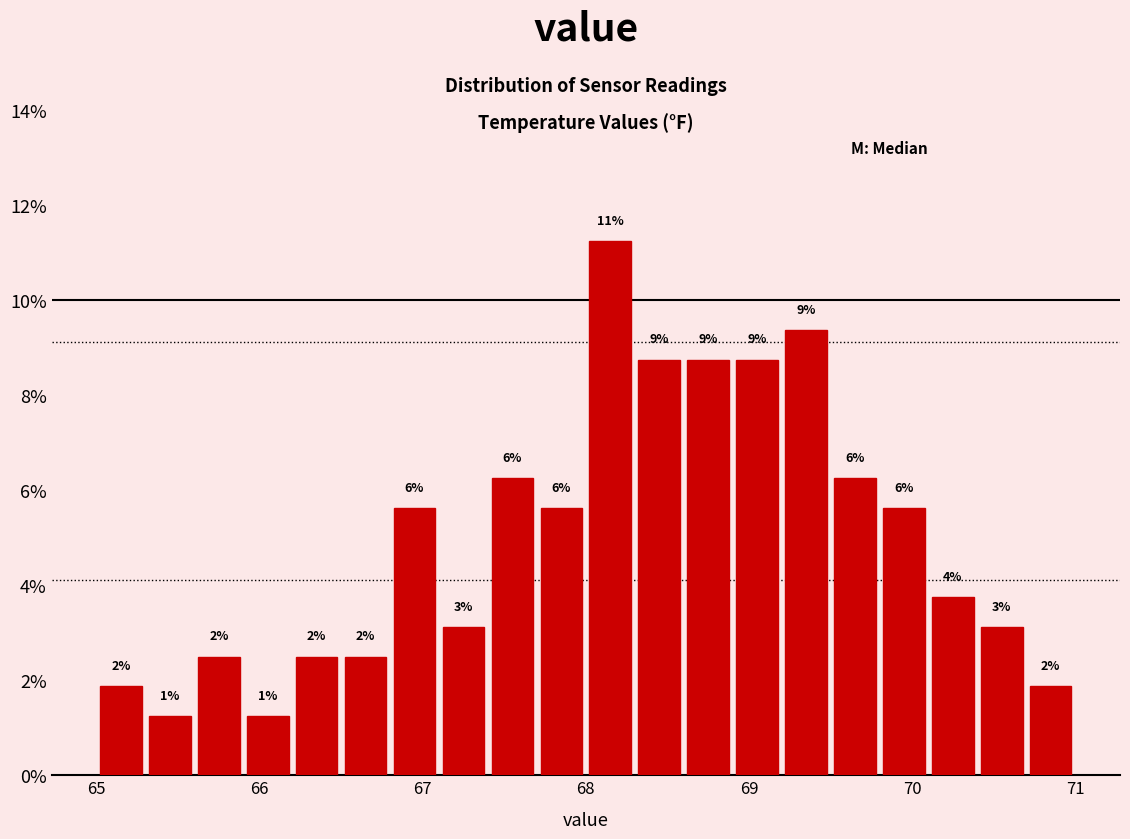

Read against the x-axis, roughly where is the centre of the tallest bar?

68.2